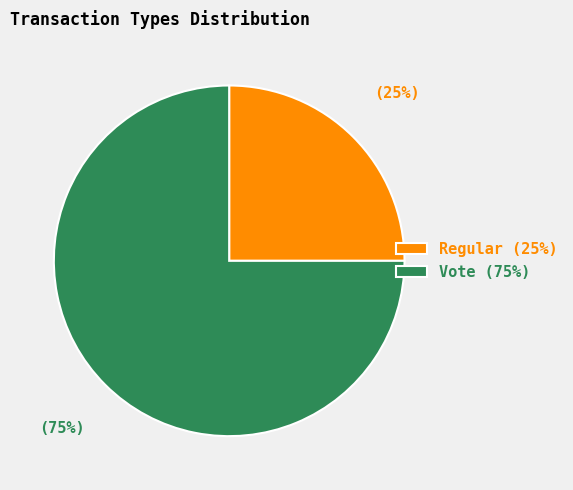

Is Regular the majority of the pie?

No